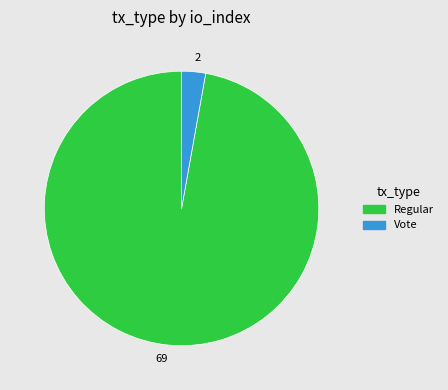

Combined, do Vote and Regular account for over 50%?

Yes